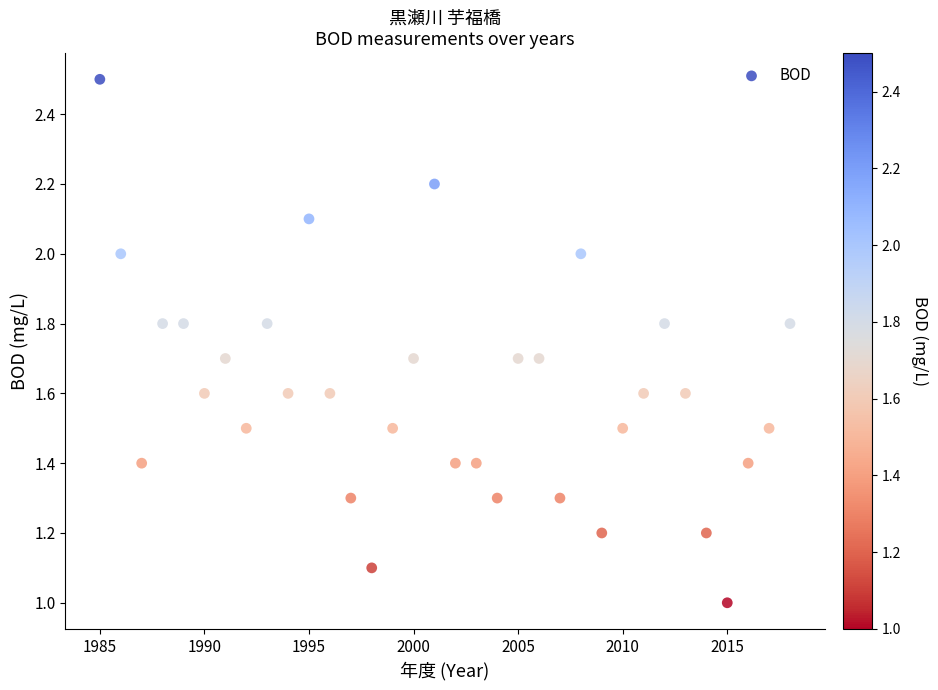

What is the range of X values (max minus min)?

33.0